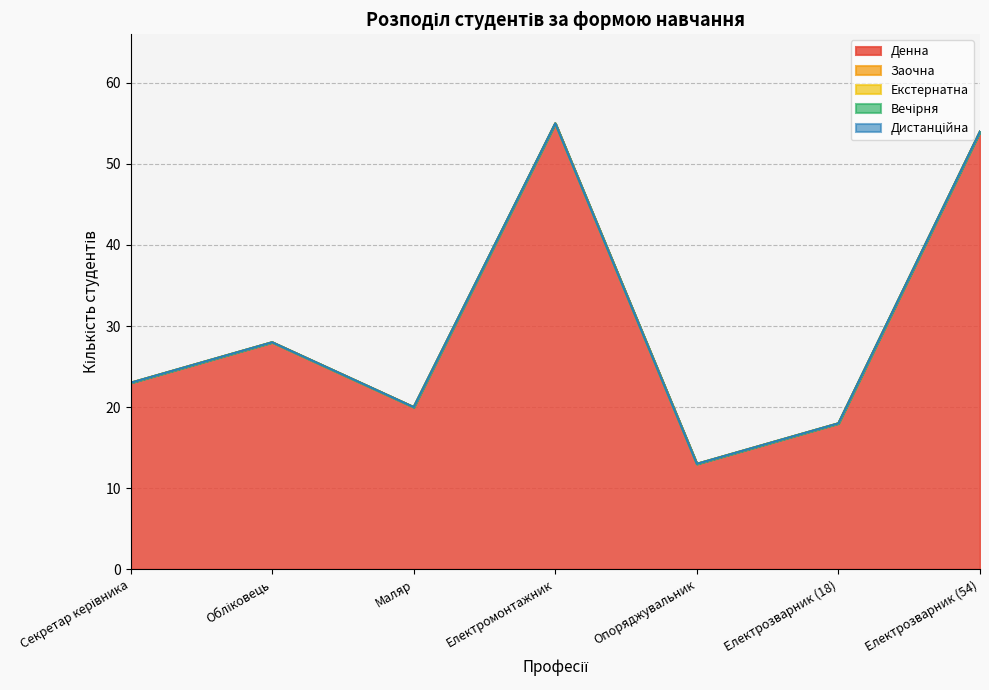

The value of Заочна at Обліковець is 0. True or false?

True